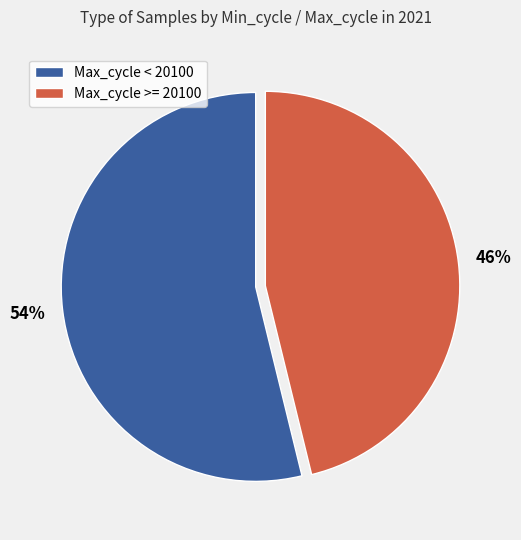

To the nearest percent, what is the combined percentage of Max_cycle < 20100 and Max_cycle >= 20100?

100%